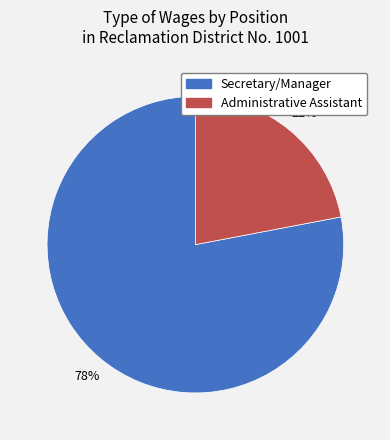

Which category has the biggest portion of the pie?

Secretary/Manager